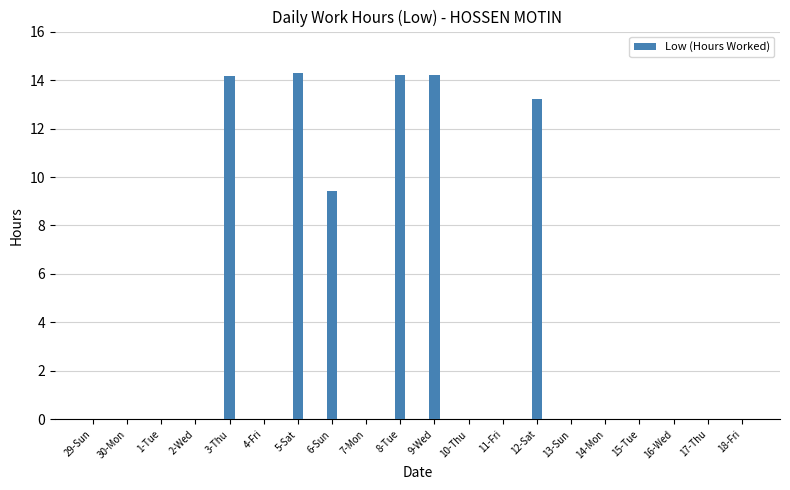

At which label is the value closest to 7?

6-Sun